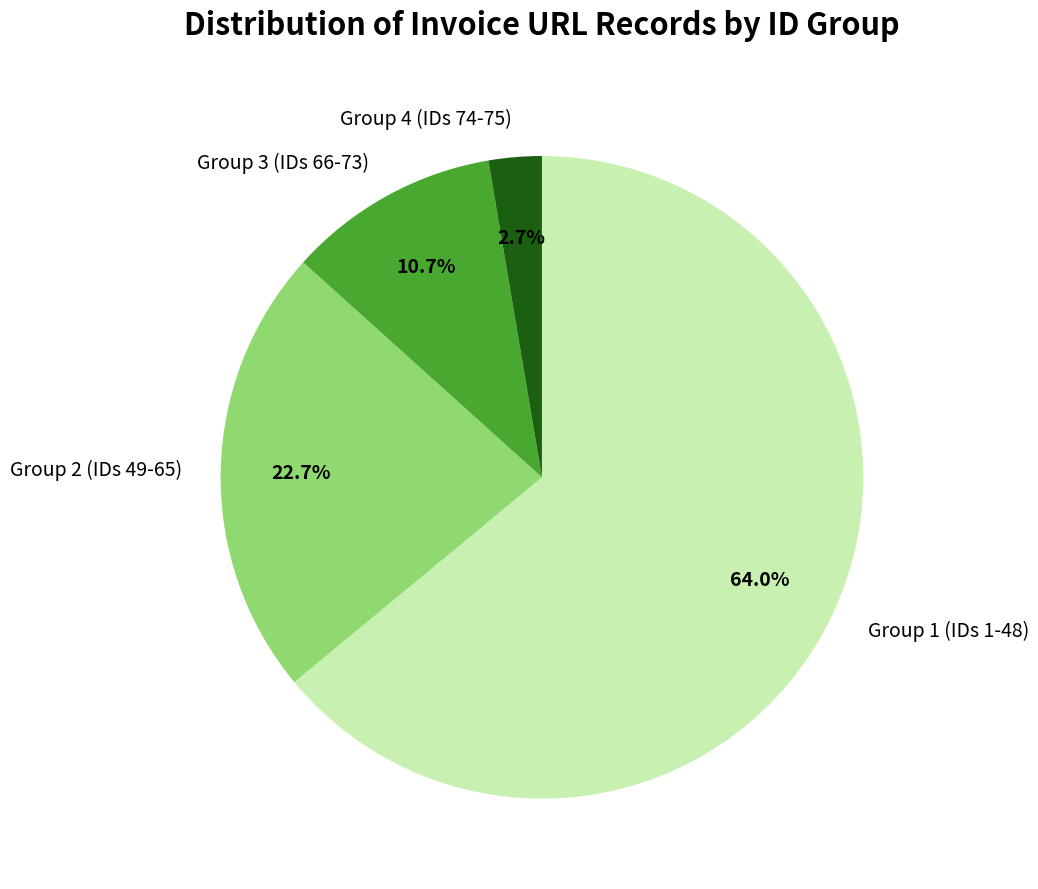

Which has a higher value, Group 4 (IDs 74-75) or Group 3 (IDs 66-73)?

Group 3 (IDs 66-73)